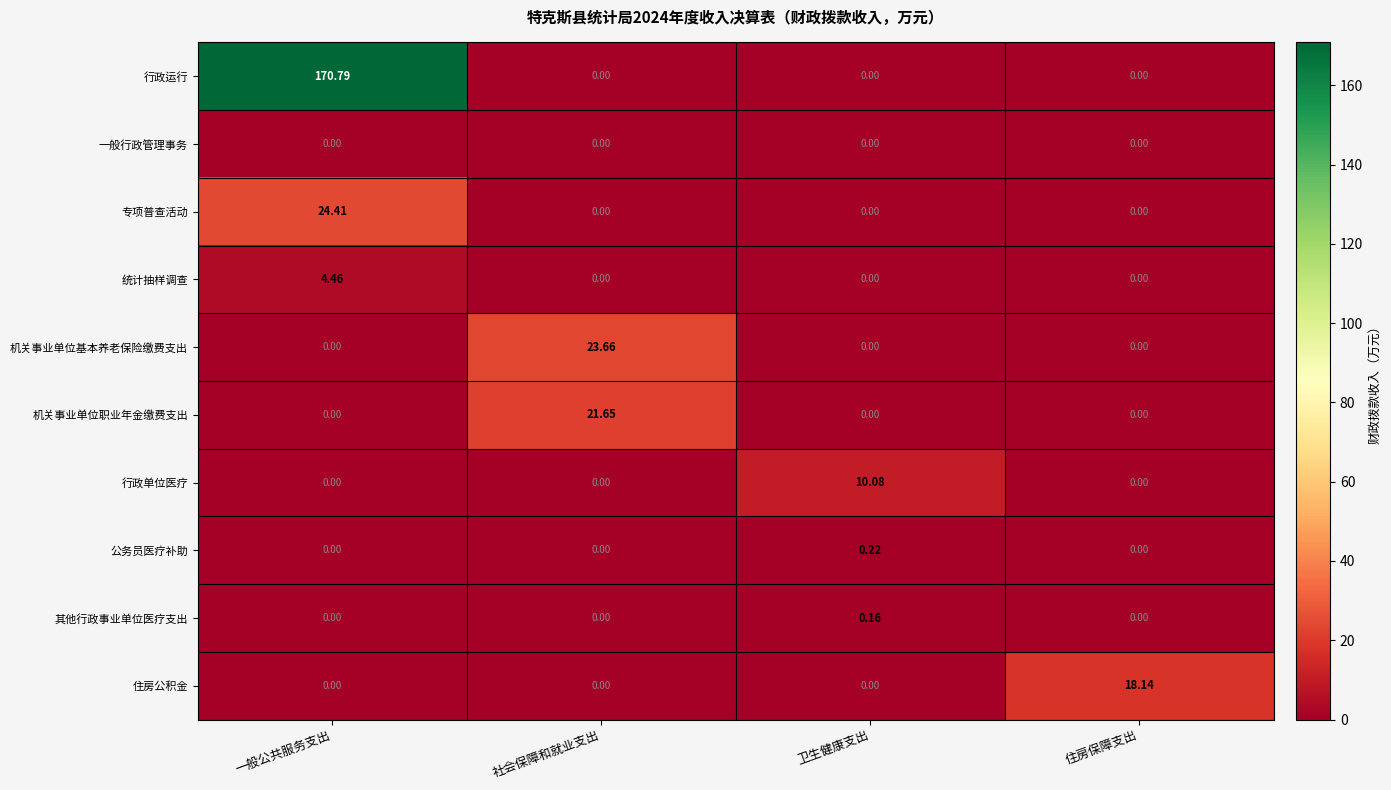

Which category has the highest value in the 统计抽样调查 series?

一般公共服务支出